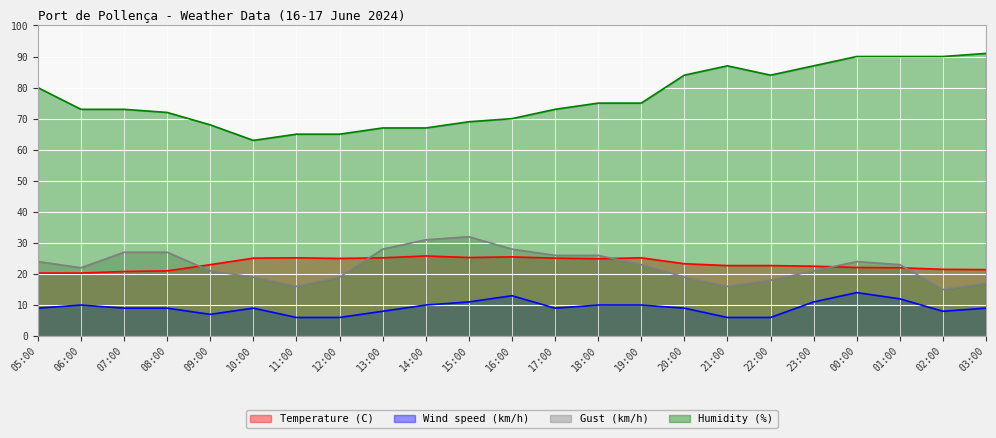

Between 14:00 and 23:00, which series saw the biggest shift?

Humidity (%)